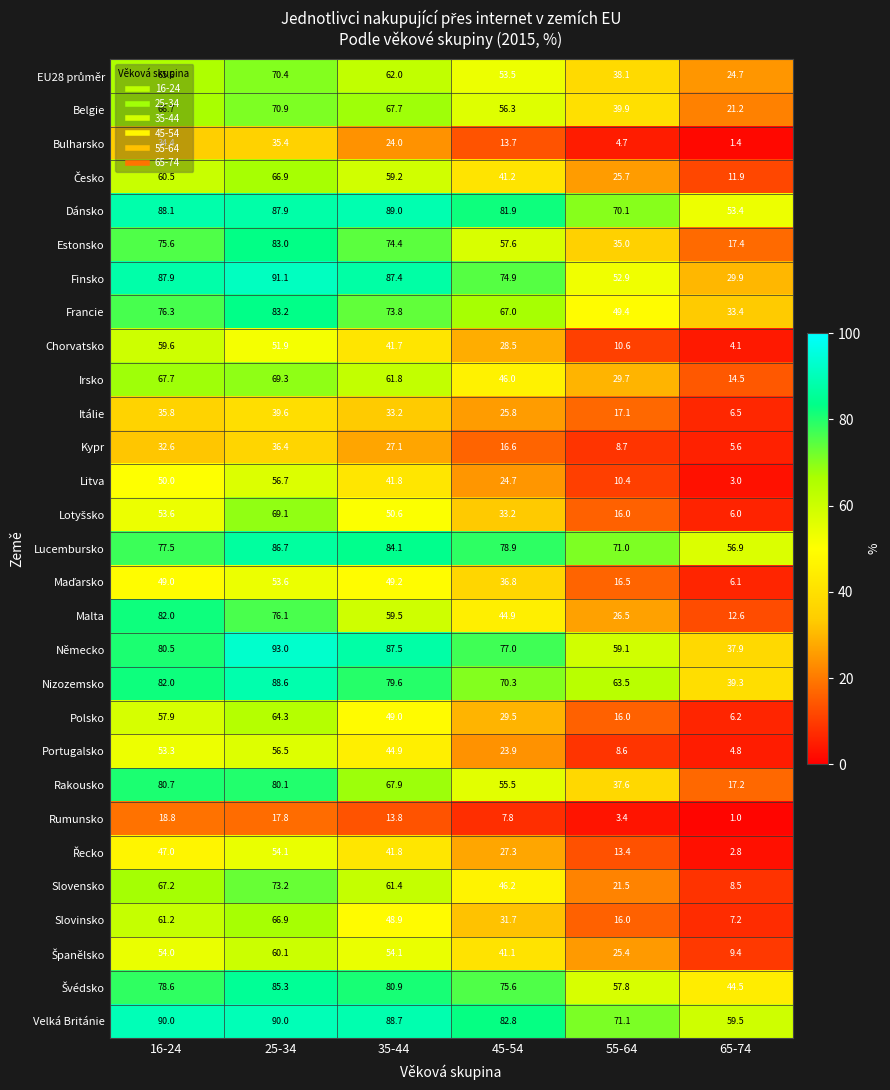

How many values in the Dánsko series exceed 87?

3